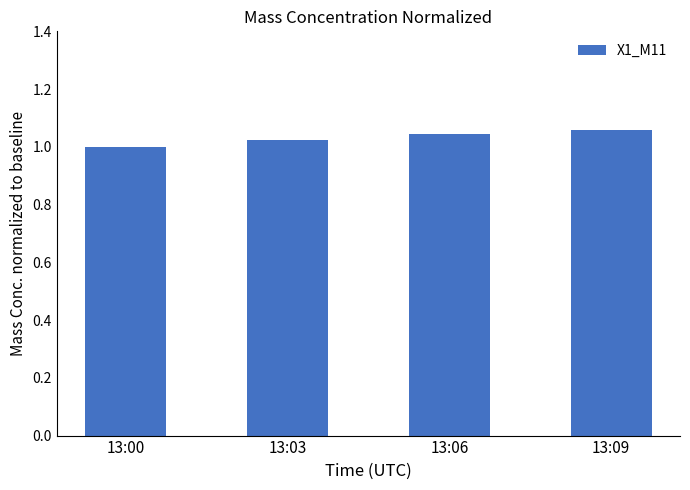

Which category has the highest value across all series?

13:09